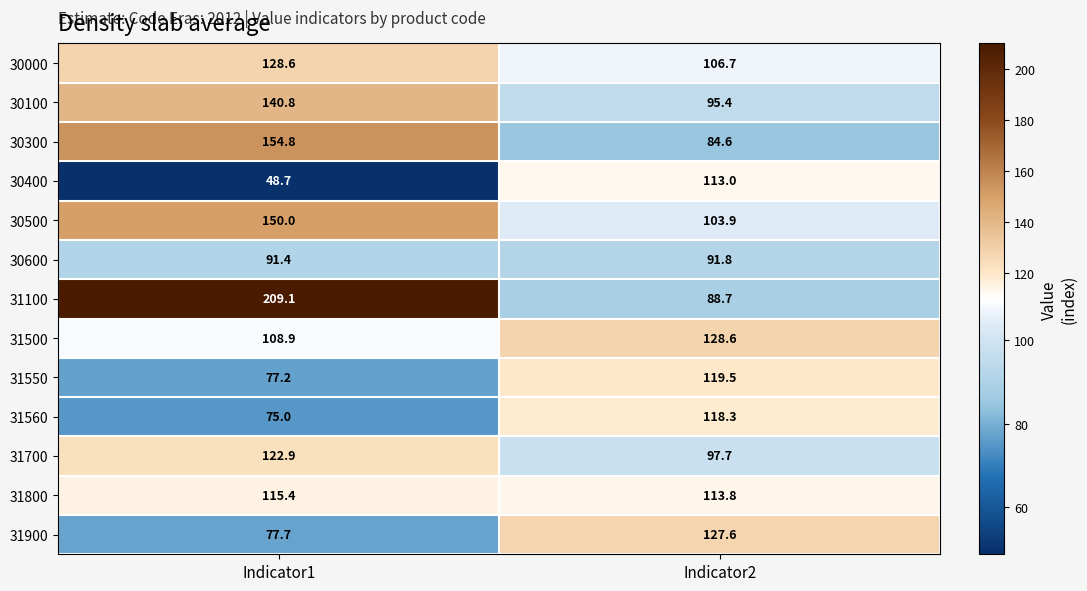

At how many categories does at least one series exceed 121?

2